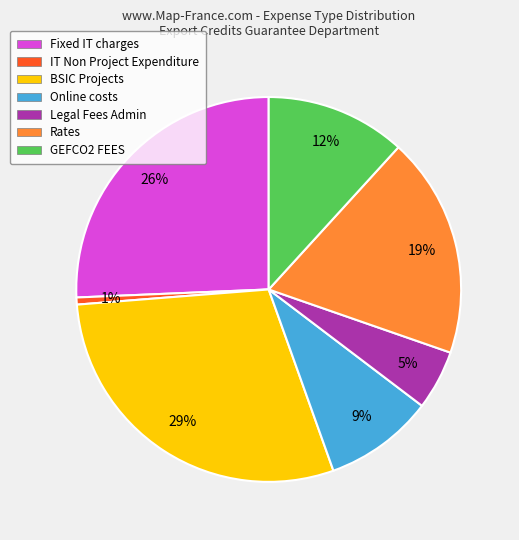

Which slice is the largest?

BSIC Projects